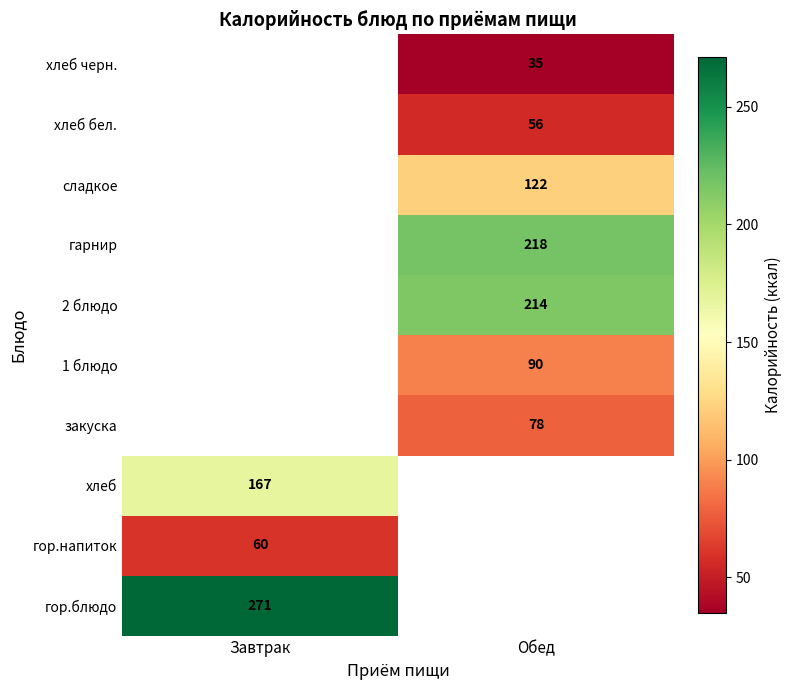

Which category has the highest value across all series?

Завтрак